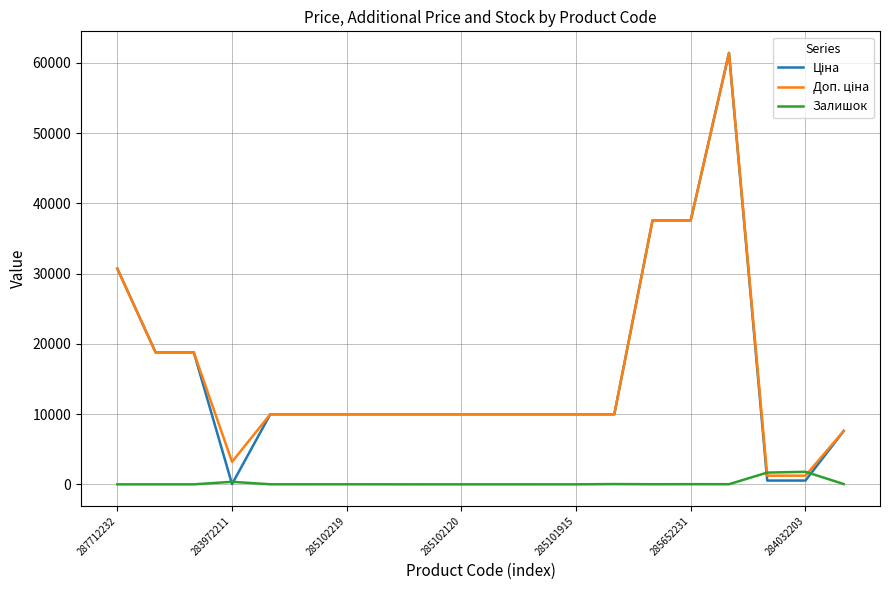

What is the maximum value shown in the chart?

61434.3